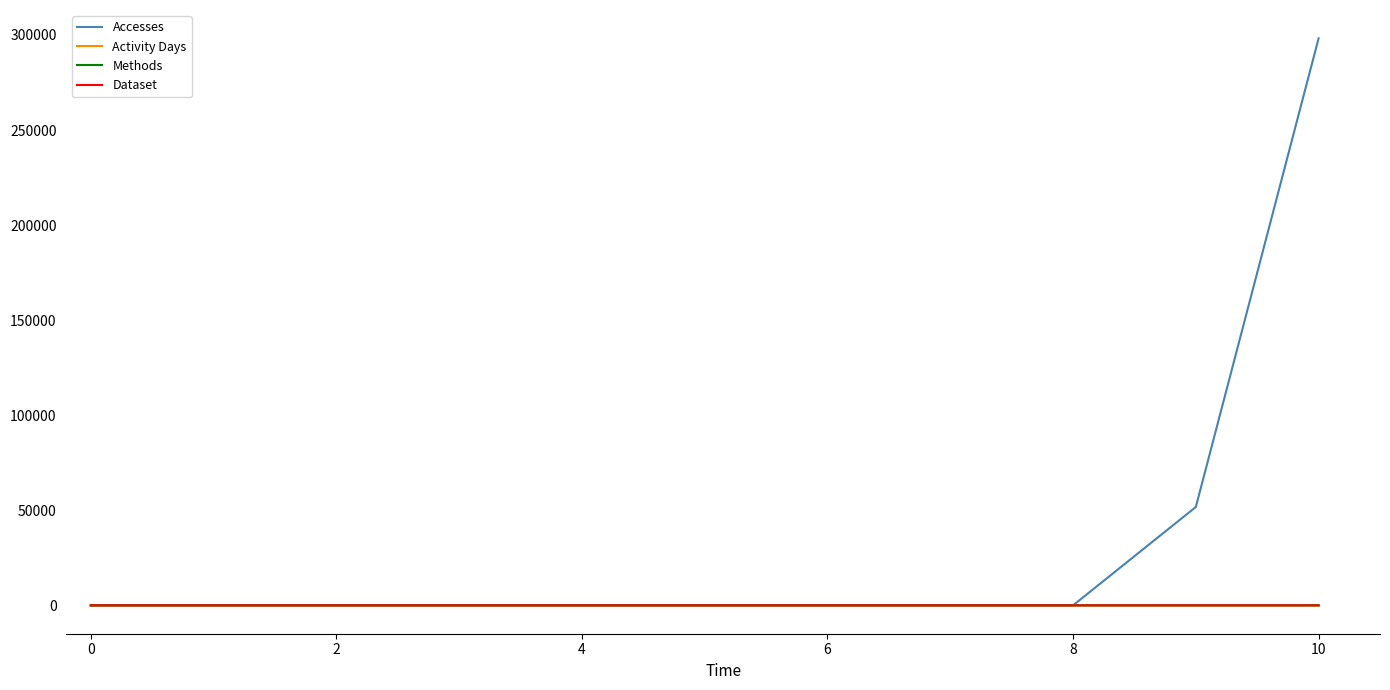

Which series has the largest total across all categories?

Accesses